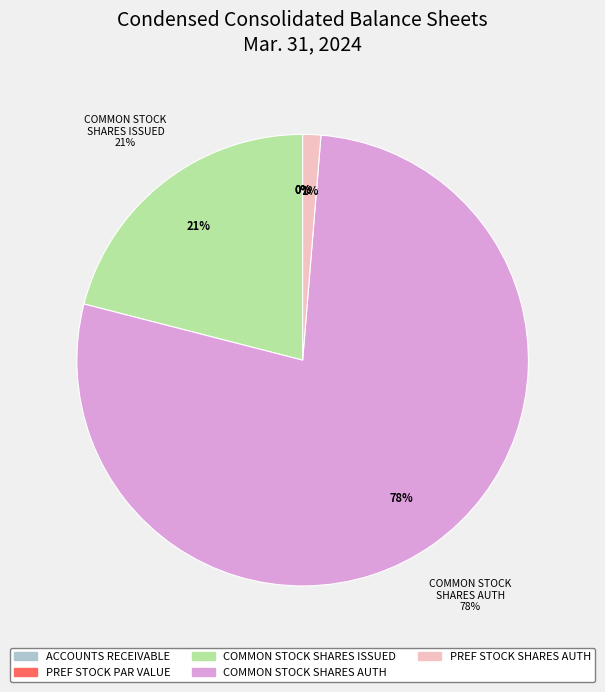

Approximately how many times larger is the value at Common stock shares authorized compared to Preferred stock par value?

4800000.0